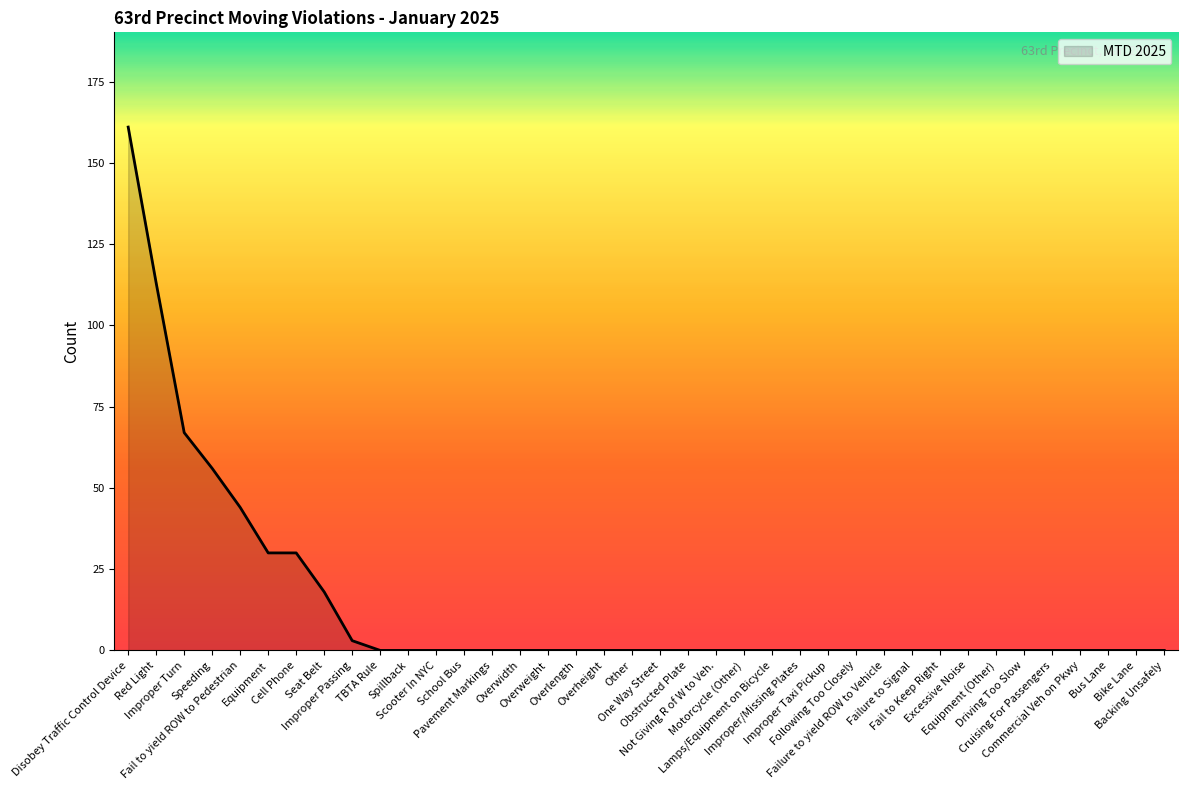

What is the greatest value displayed?

161